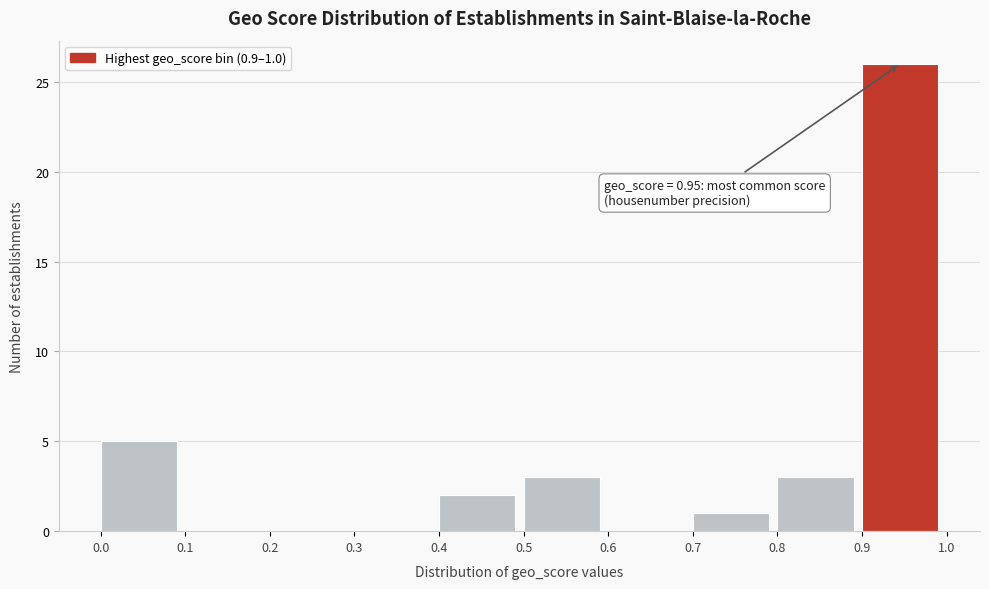

Over which range of the x-axis is the bar tallest?

0.9 to 1.0